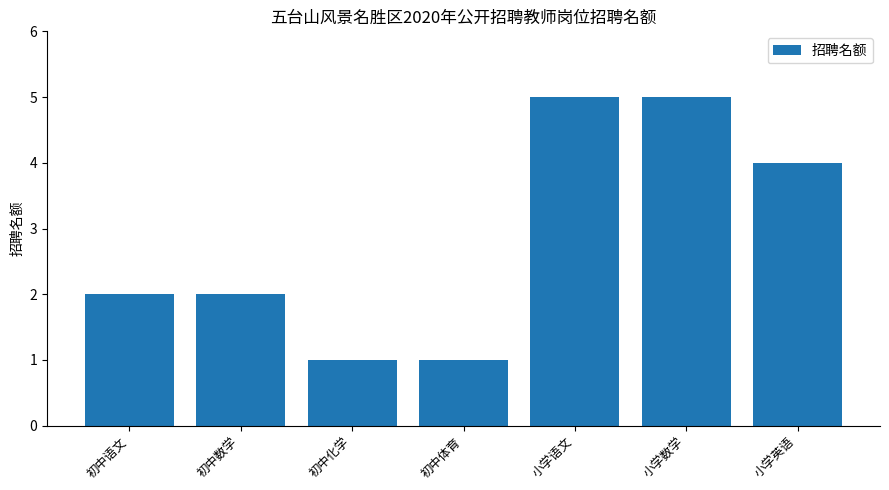

What is the approximate value at 小学英语?

4